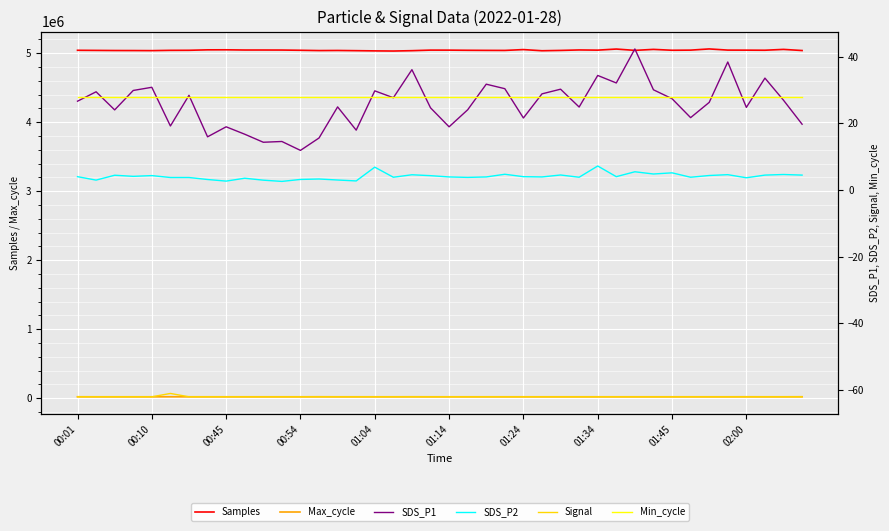

What are all the series names shown in the legend?

Samples, Max_cycle, SDS_P1, SDS_P2, Signal, Min_cycle